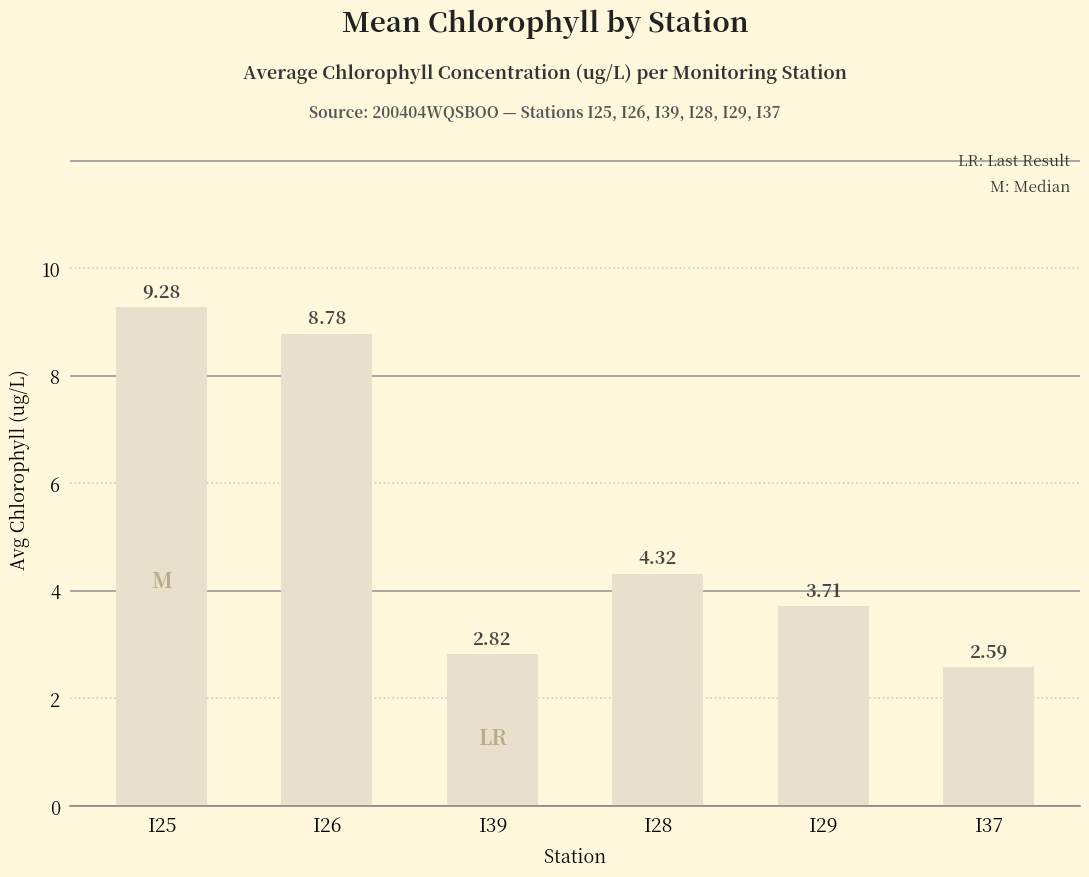

How many distinct data groups are displayed?

1